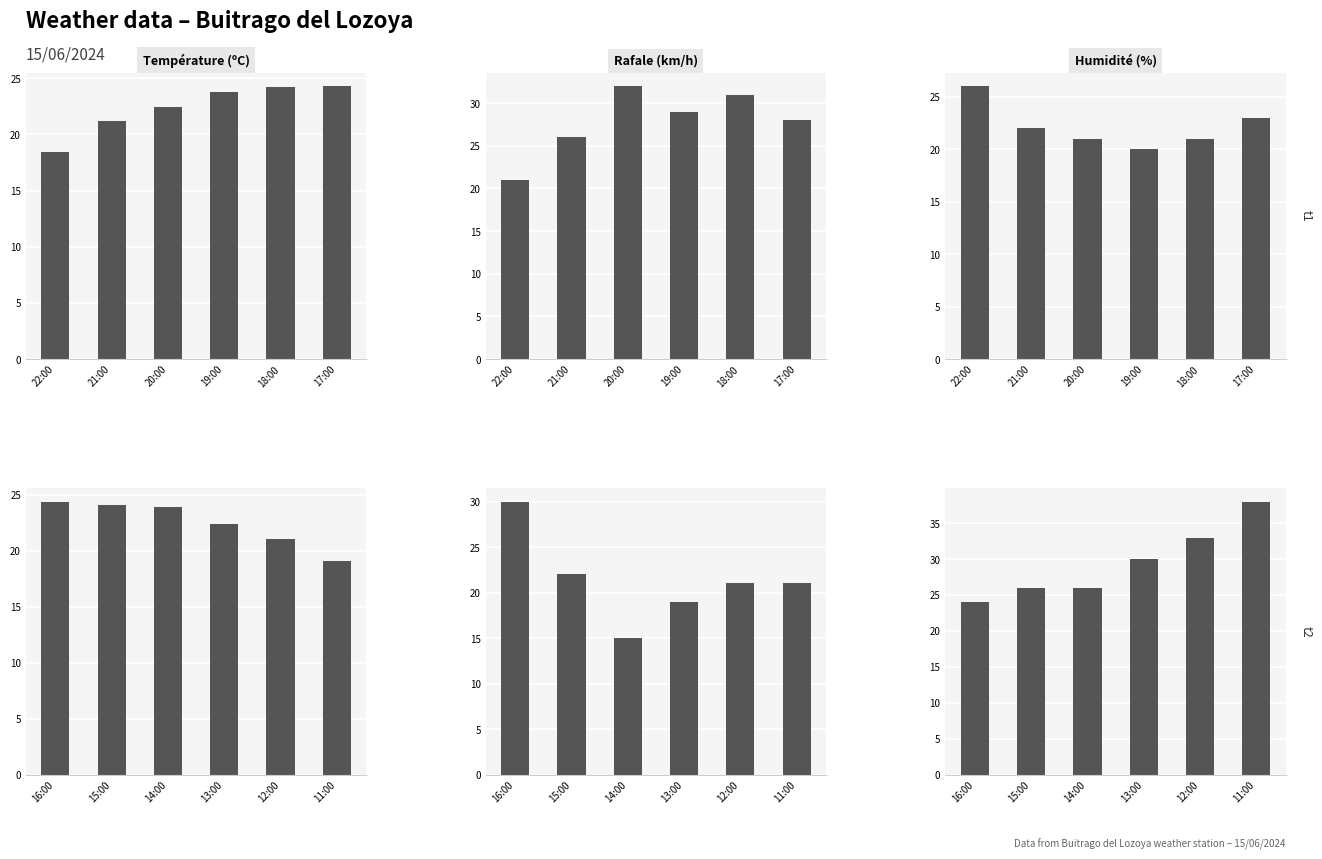

True or false: Température (ºC) has a value of 5.5 at 11:00.

False